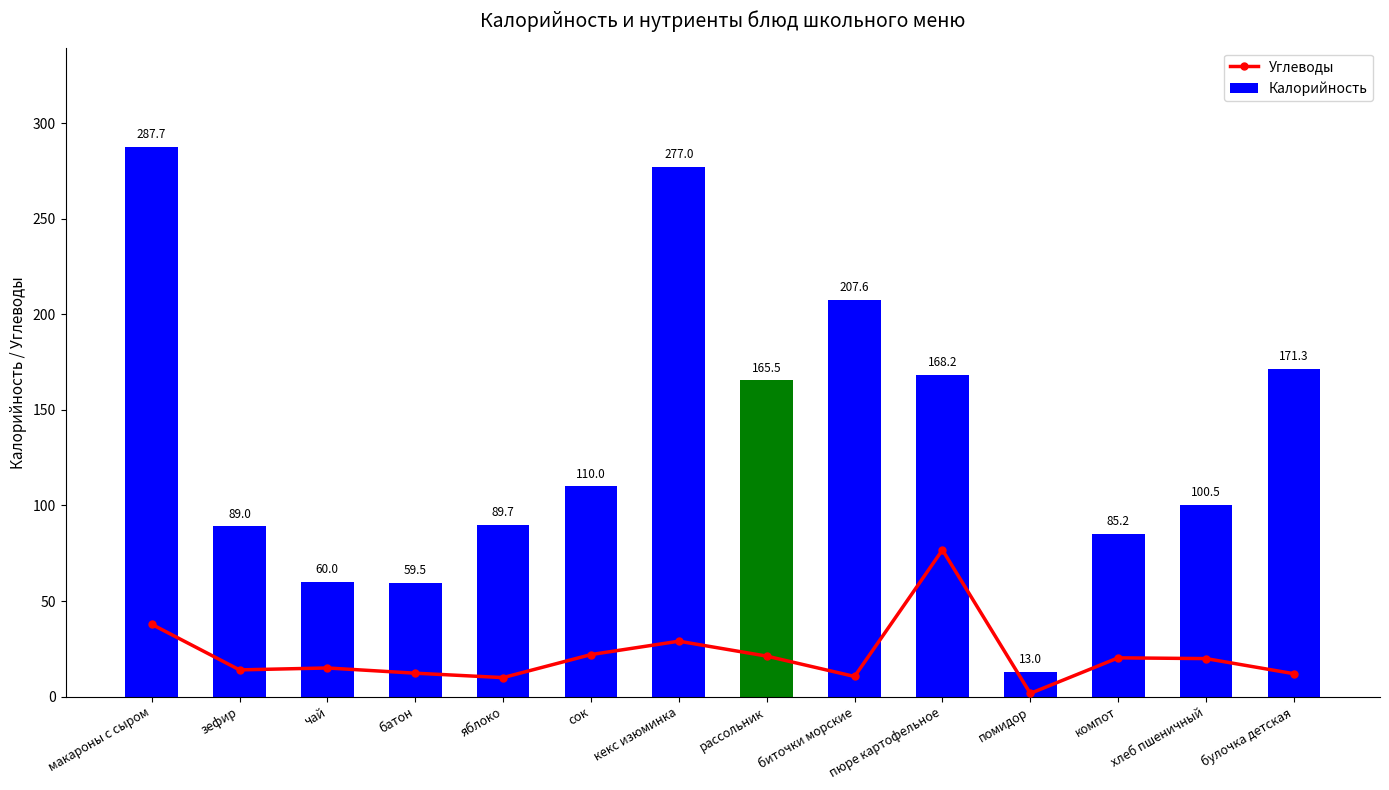

What is the difference between the maximum and minimum values in the Углеводы series?

75.0